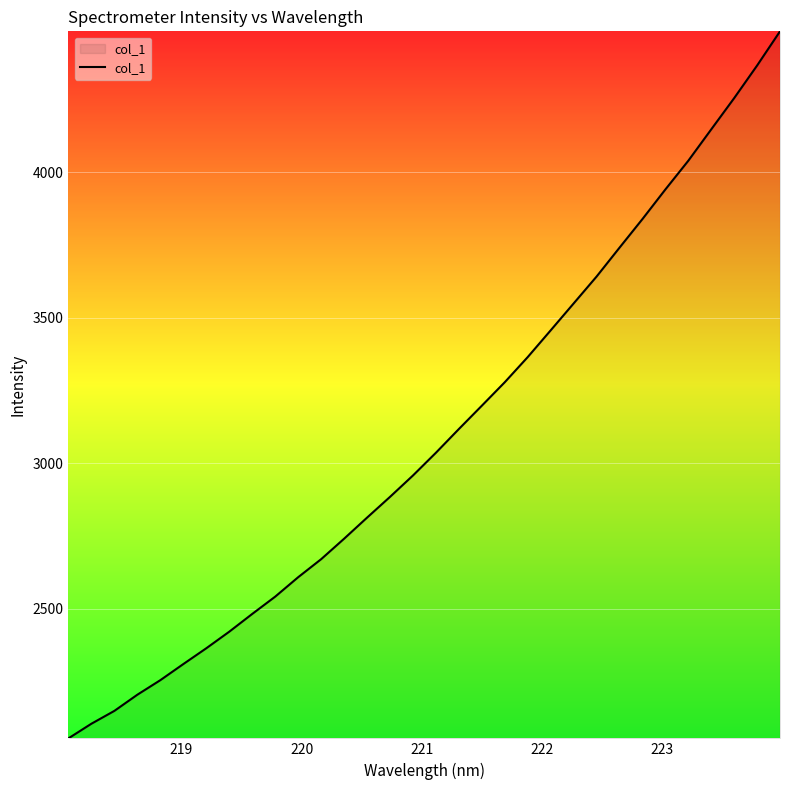

How many lines are shown in the chart?

1